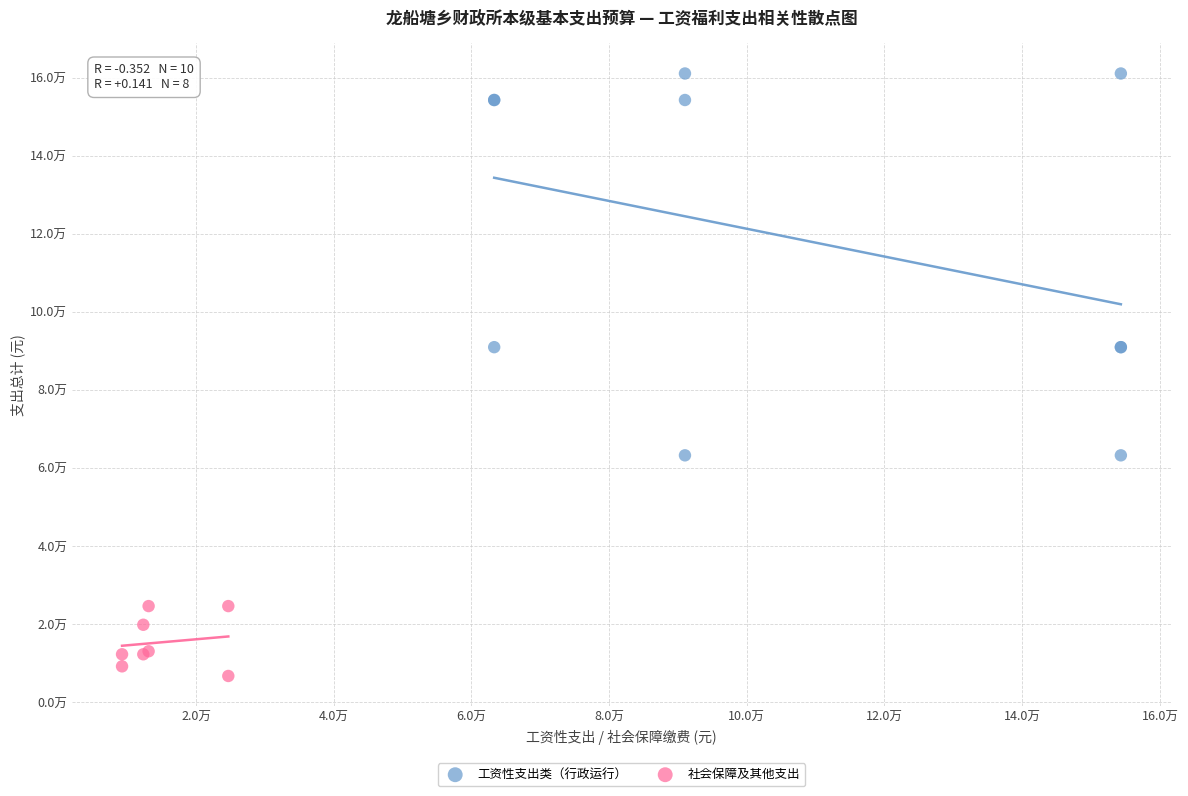

What are all the series names shown in the legend?

工资性支出类（行政运行）, 社会保障及其他支出